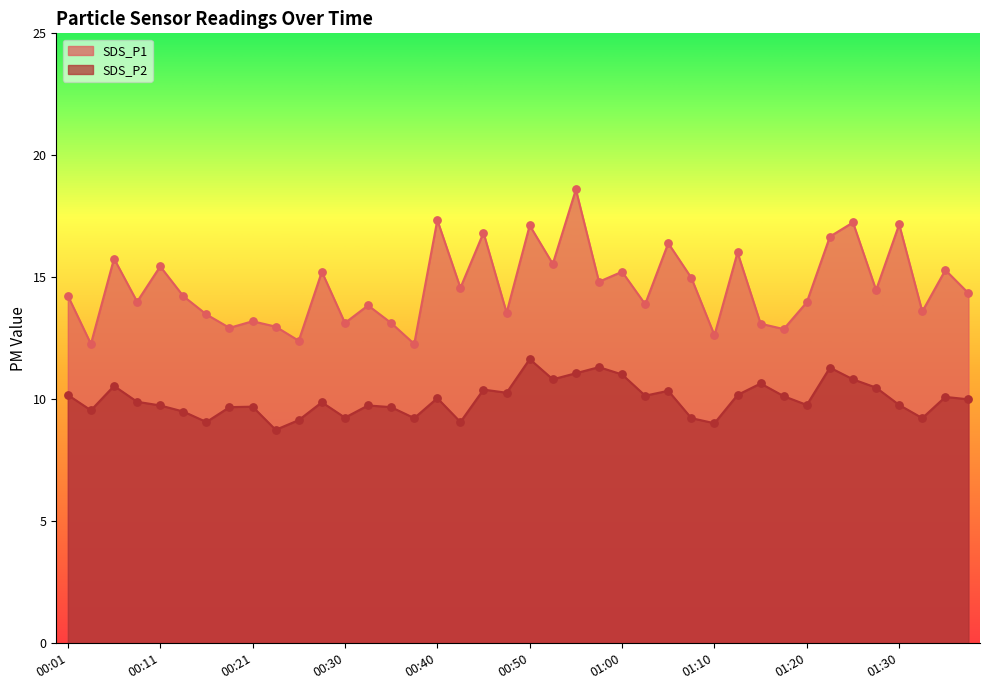

Which series has the largest total across all categories?

SDS_P1